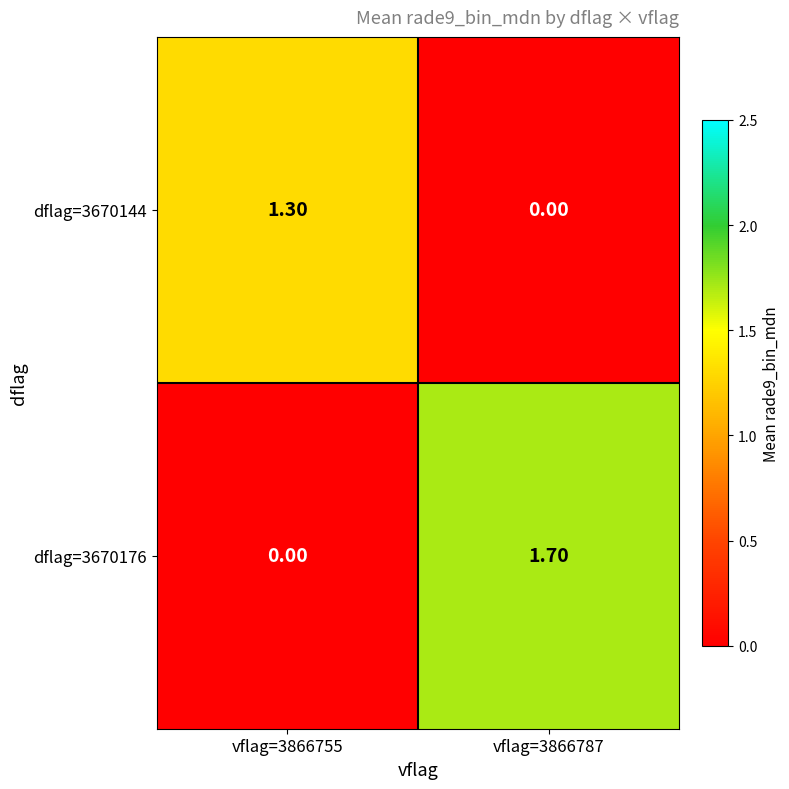

At how many categories does at least one series exceed 0?

2